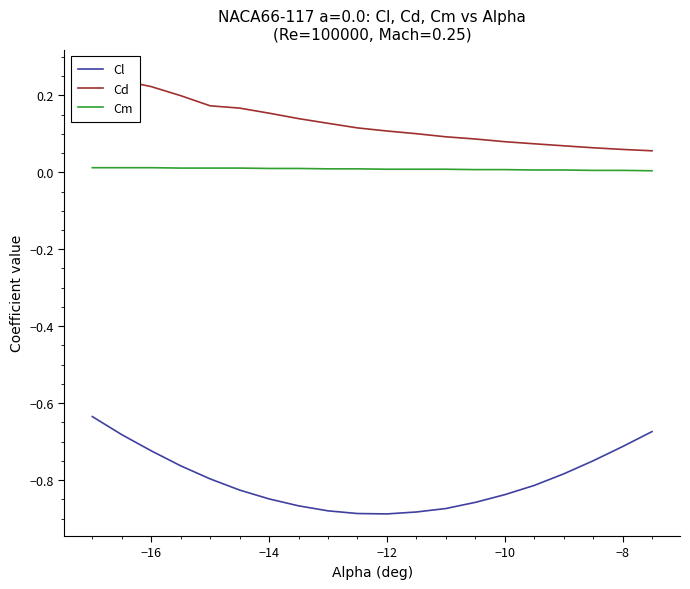

What is the difference between the second highest and second lowest values in the Cd series?

0.2